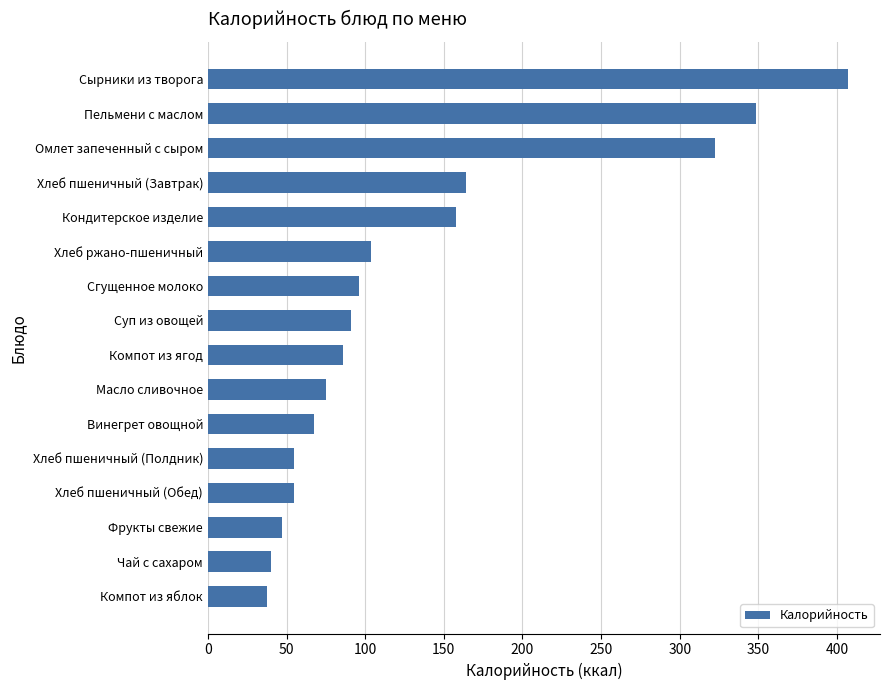

What is the approximate value at Суп из овощей?

91.0